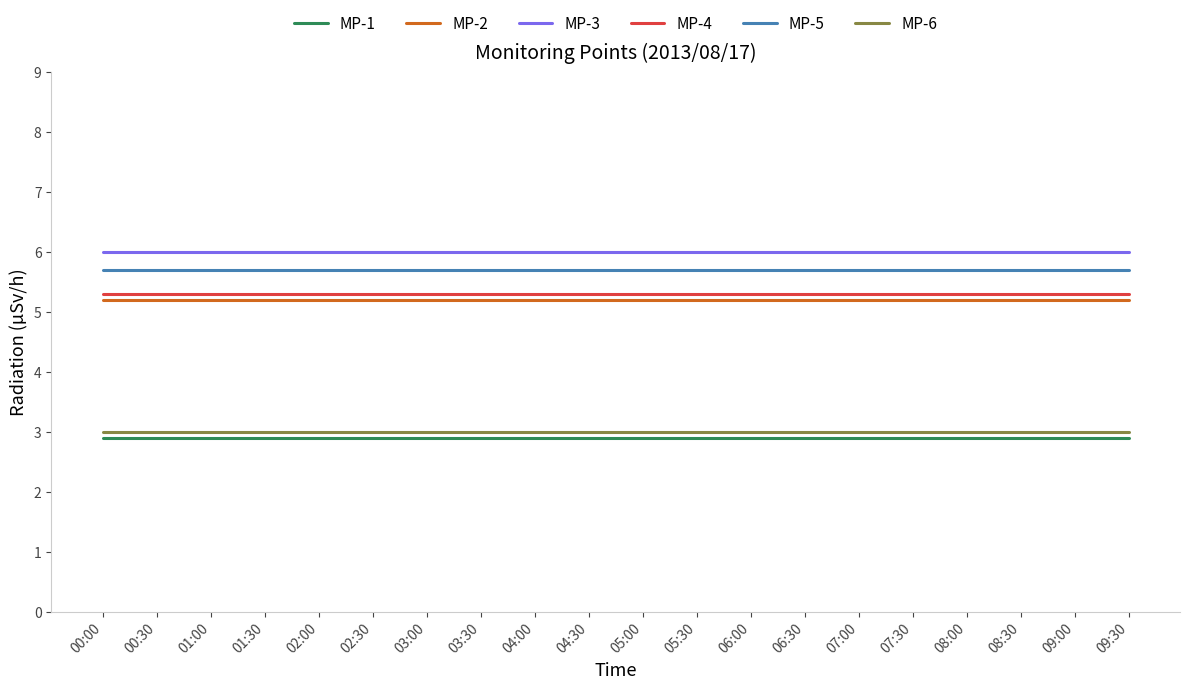

What is the difference between the highest and lowest values at 08:00?

3.1